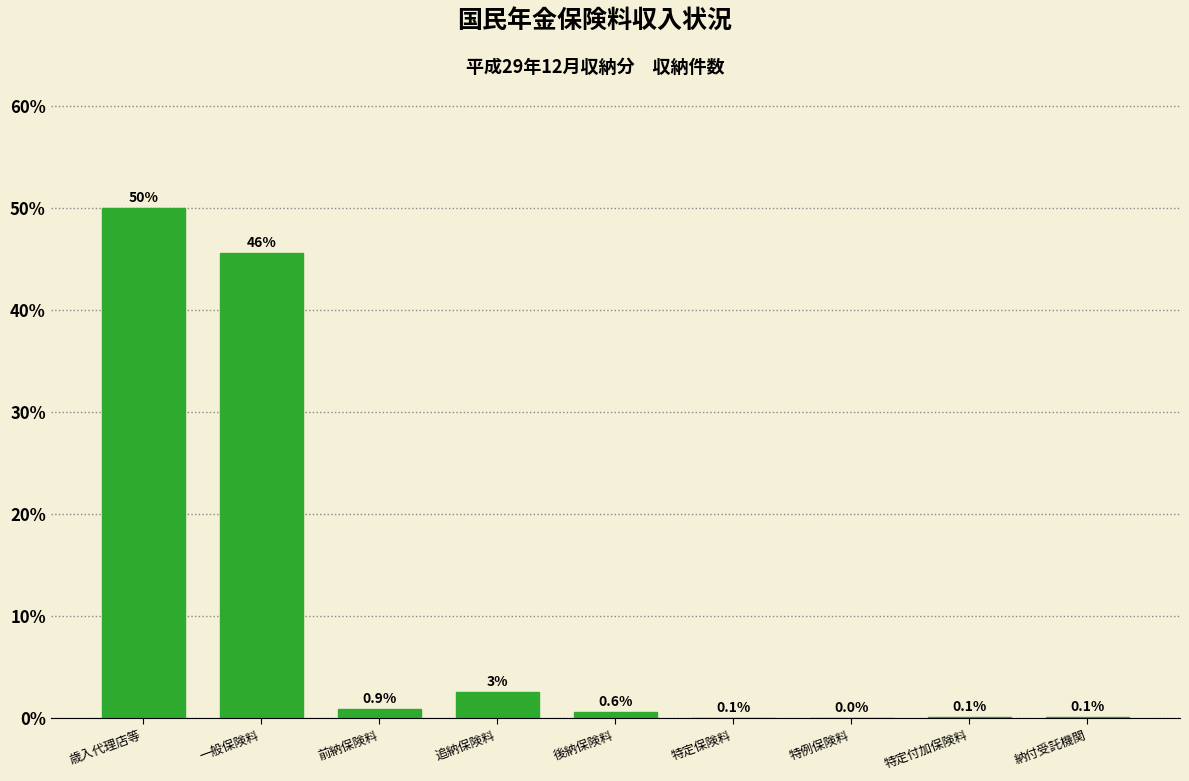

True or false: the data shows 0.6 at 後納保険料.

True